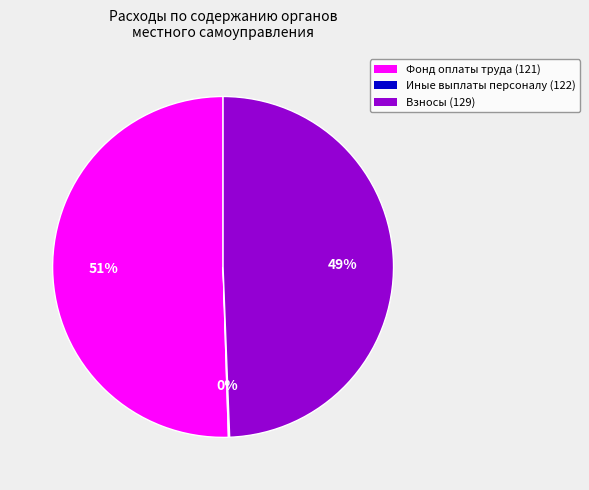

Is there any slice that represents more than half of the pie?

Yes